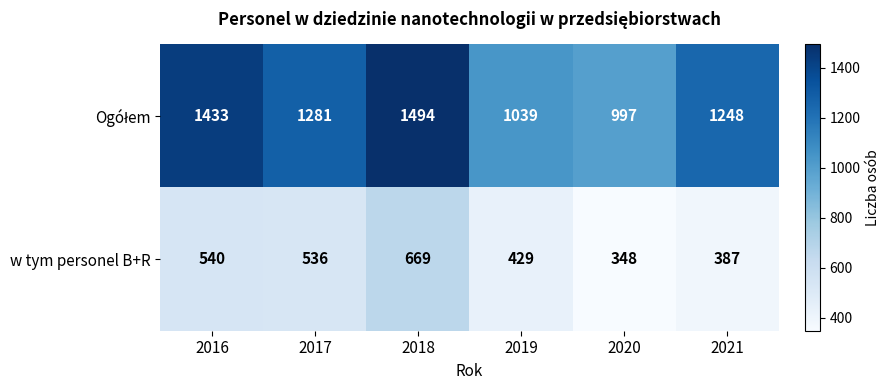

How many data points in w tym personel B+R are less than 536?

3